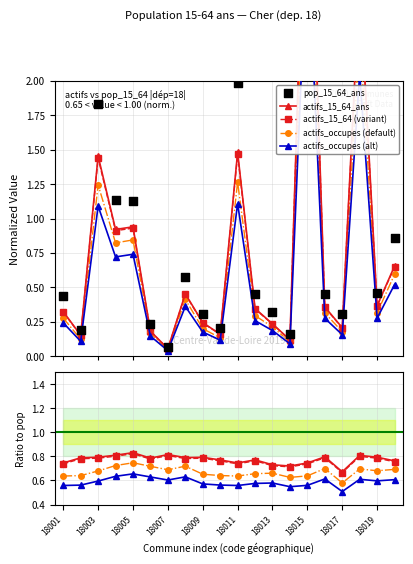

Which series has the largest total across all categories?

pop_15_64_ans